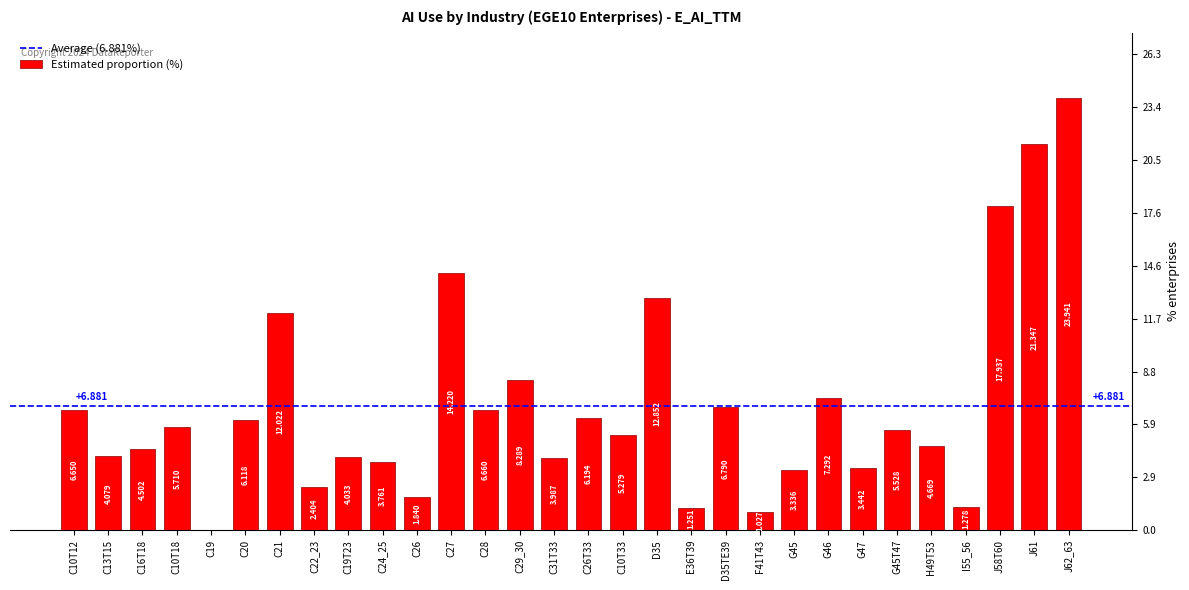

Which label corresponds to the largest value in the chart?

J62_63